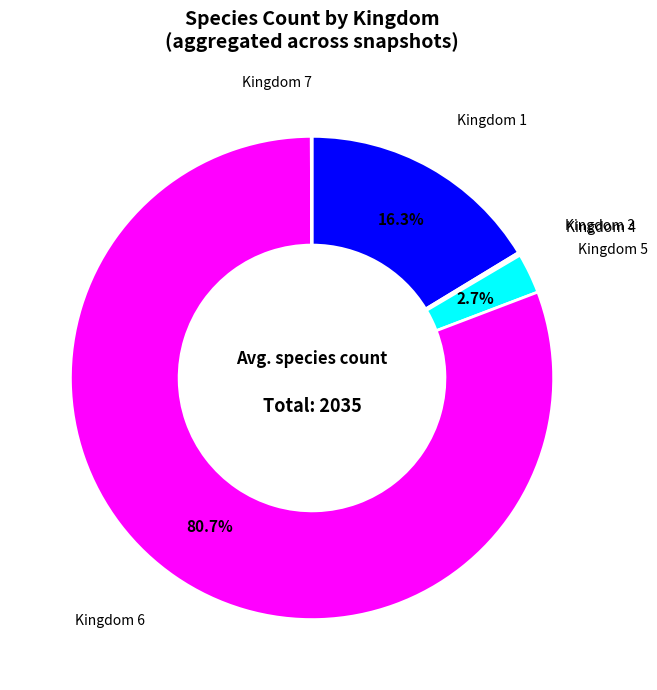

What is the largest slice in the pie chart?

Kingdom 6